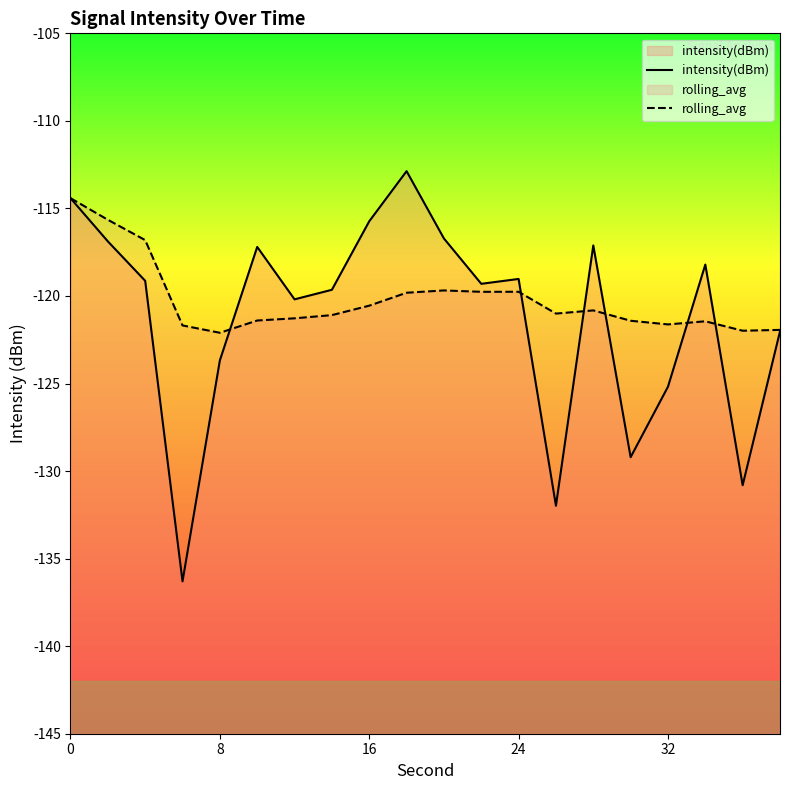

How many lines are shown in the chart?

2